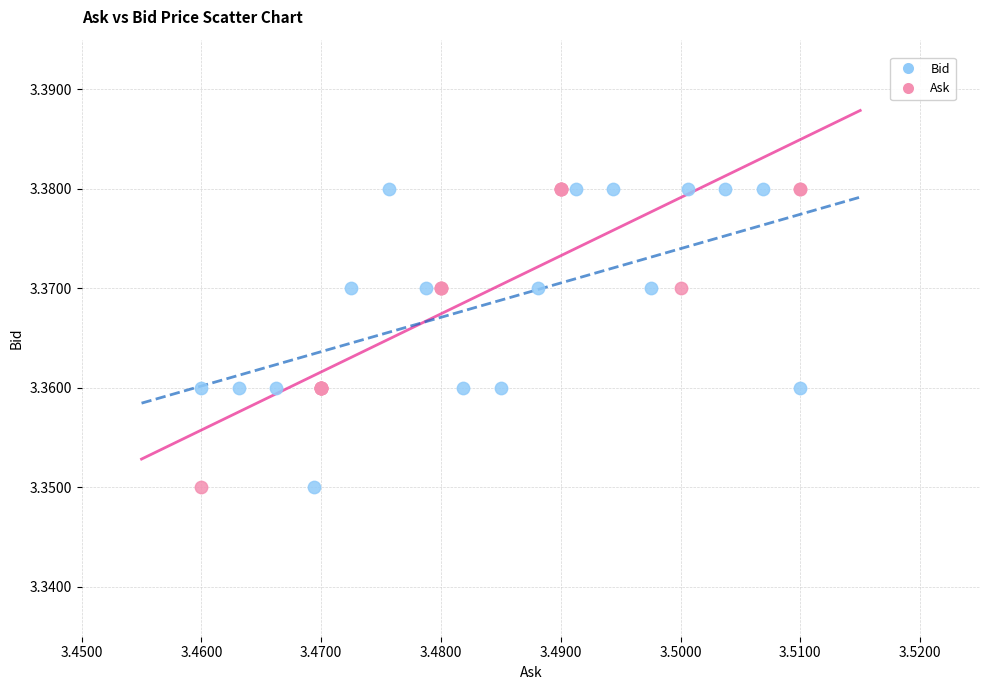

What are all the series names shown in the legend?

Bid, Ask